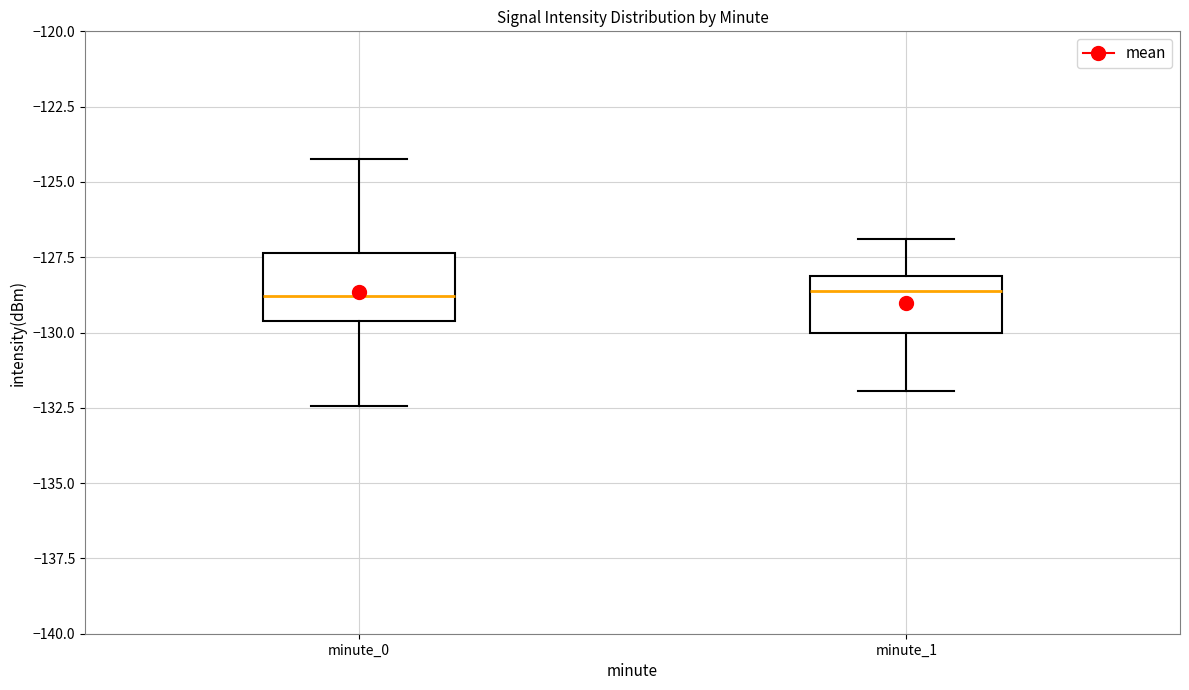

Reading left to right, transcribe this box plot: for each box, give where its median line is, the range the box spans, and where its two whiskers end, as read against the y-axis. The values are not printed on the chart, so give them approximately, as read against the axis.

minute_0: median -129.0, box -129.5 to -127.5, whiskers -132.5 to -124.0
minute_1: median -128.5, box -130.0 to -128.0, whiskers -132.0 to -127.0